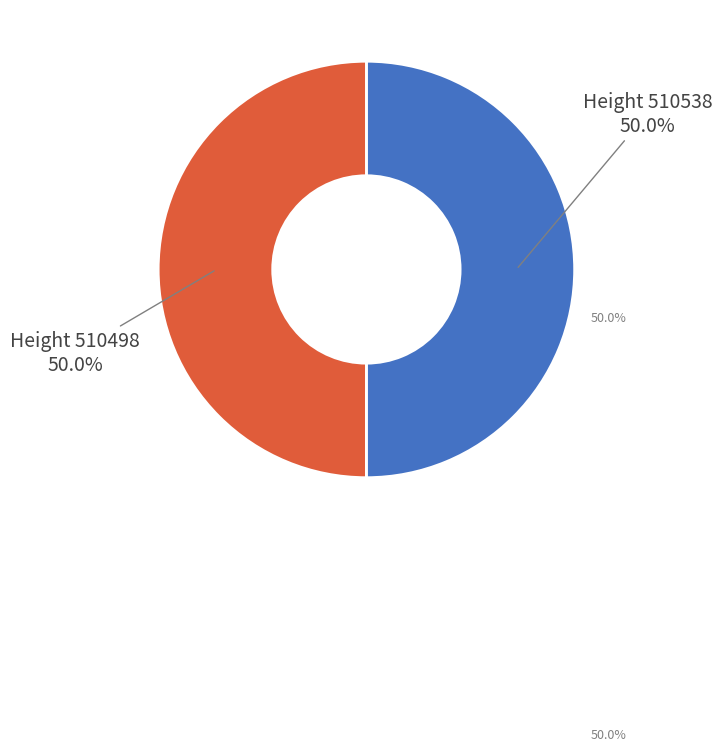

To the nearest percent, what is the average slice percentage?

50%